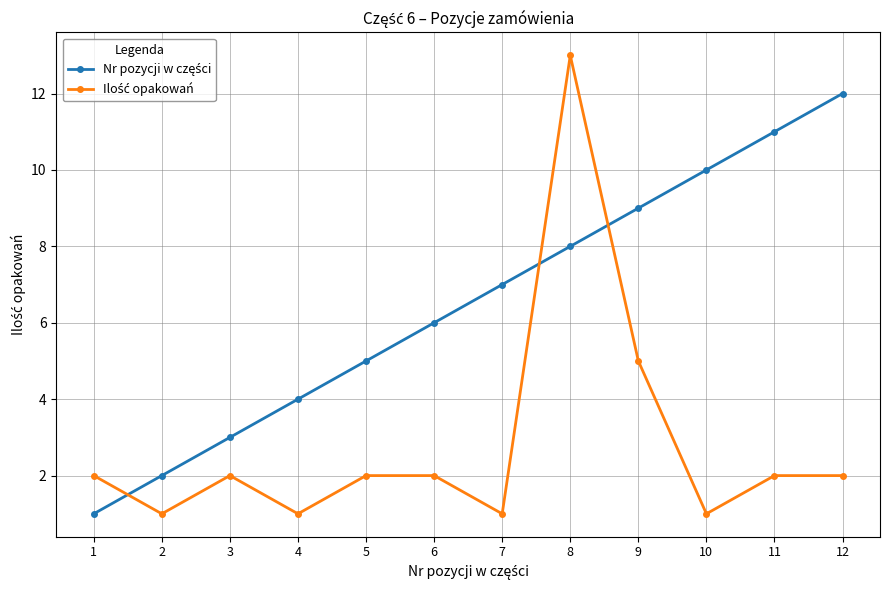

At which category is the sum across all series the highest?

8